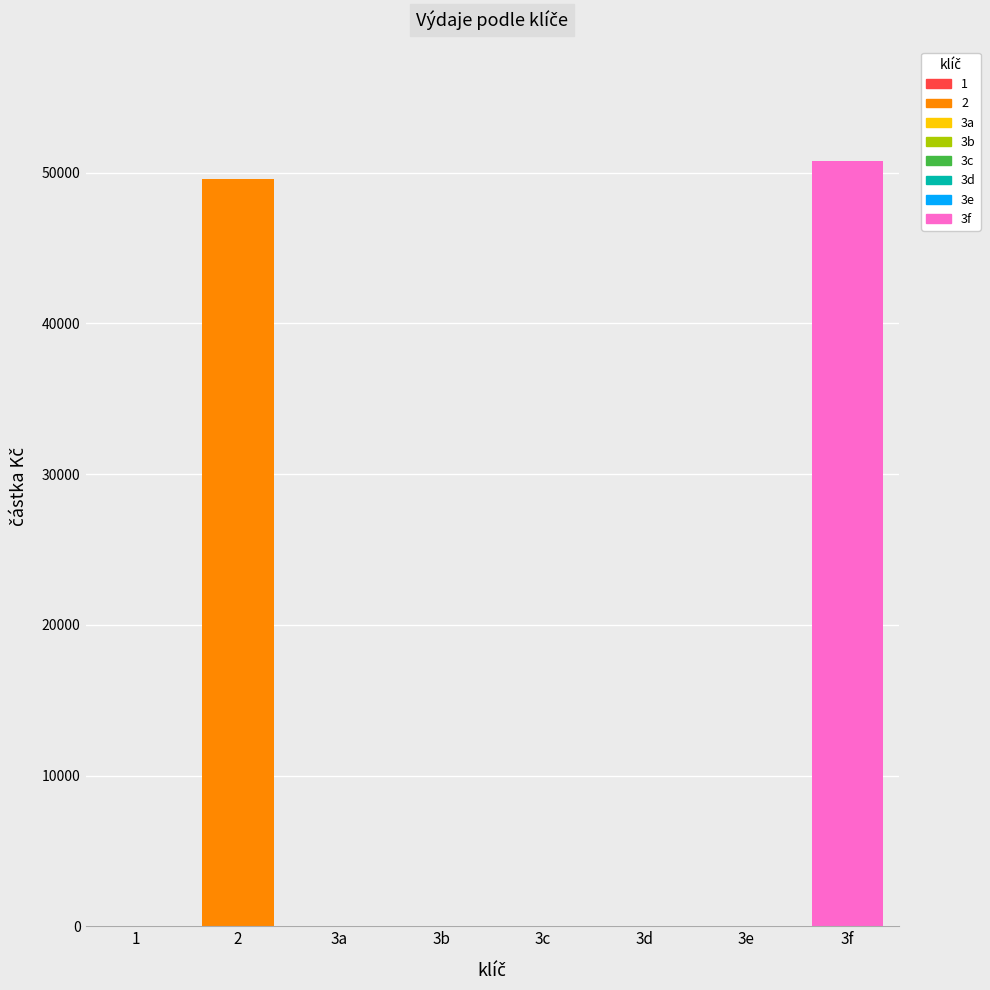

Does the chart contain stacked bars?

No